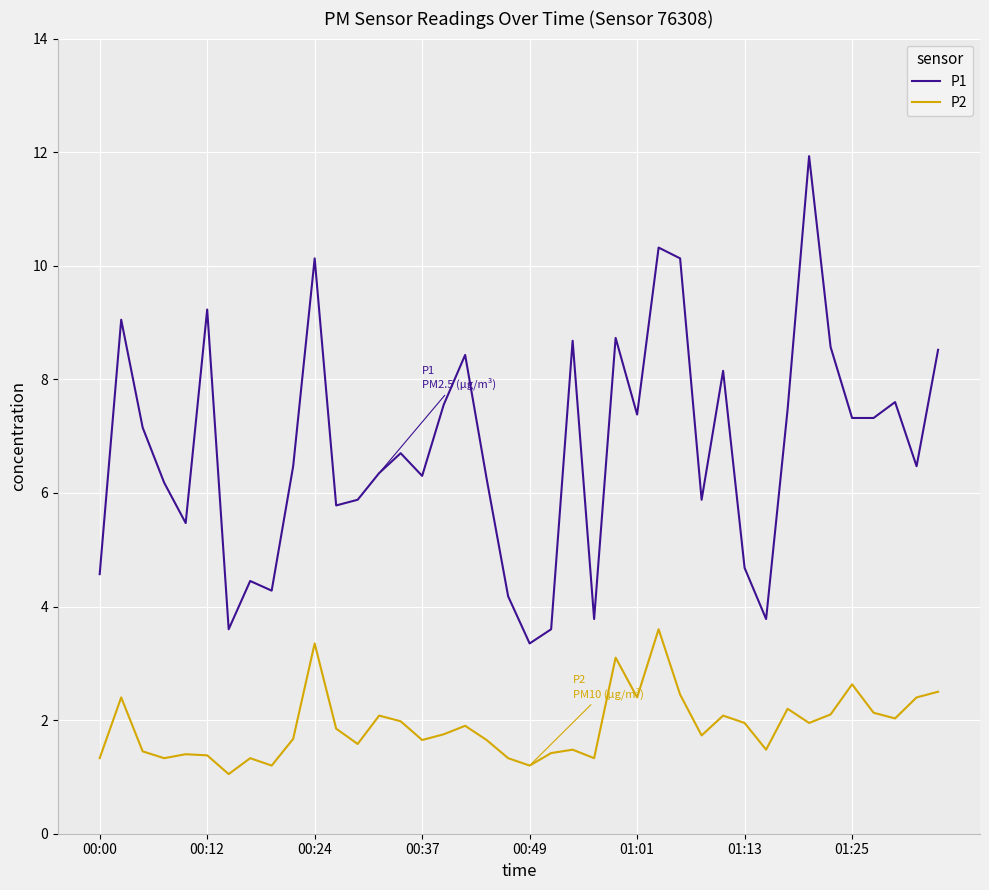

True or false: P2 and P1 cross at least once.

False